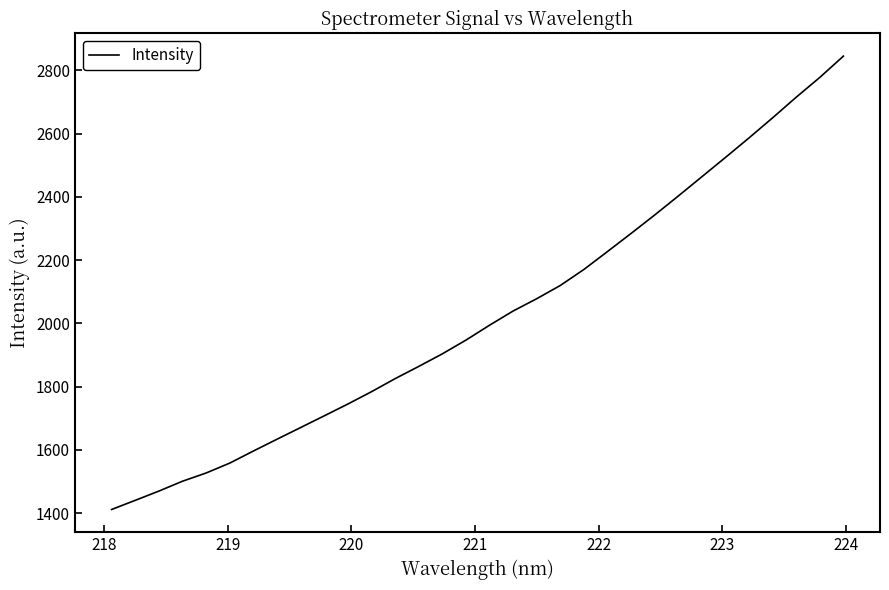

What is the minimum value shown in the chart?

1411.8